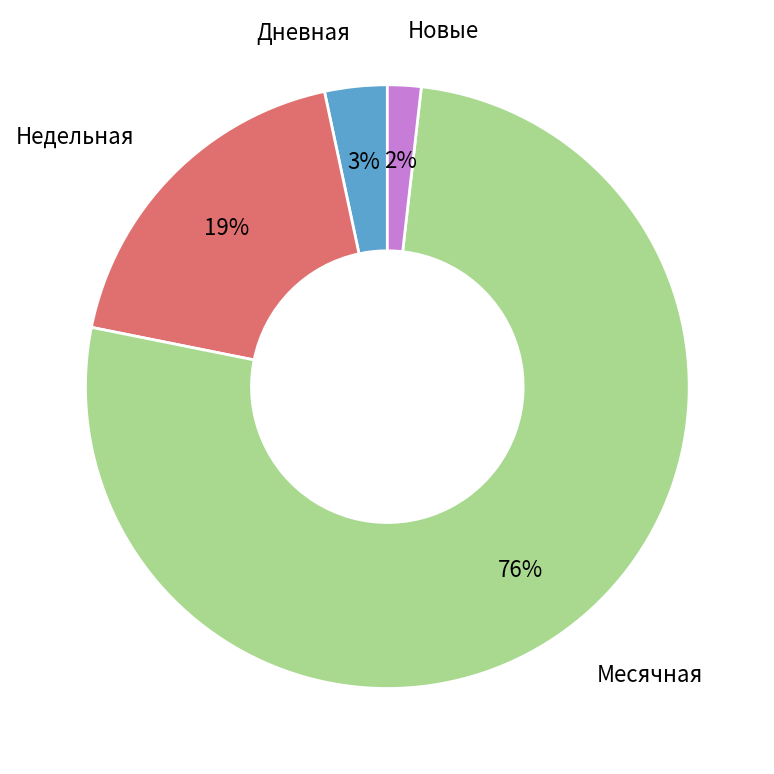

Do Недельная and Месячная together represent more than half of the pie?

Yes